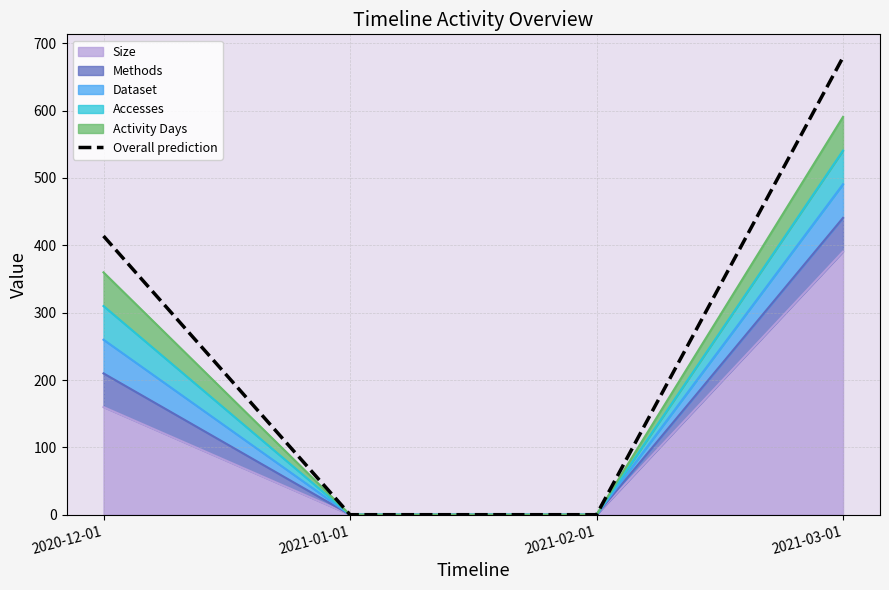

Which category has the lowest value across all series?

2021-01-01